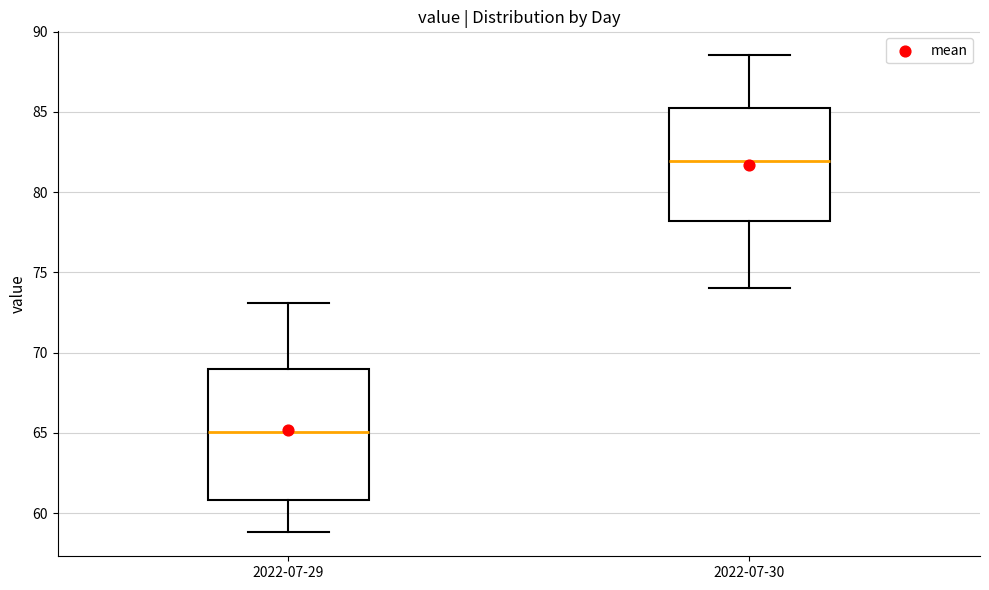

Comparing the boxes themselves (not the whiskers), which one is the tallest?

2022-07-29